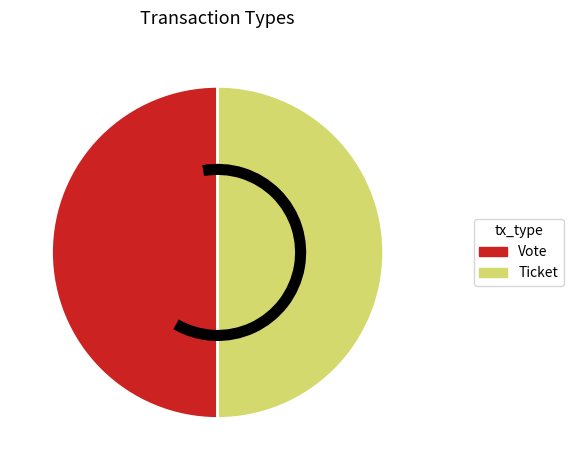

The Vote slice represents 38% of the pie. True or false?

False